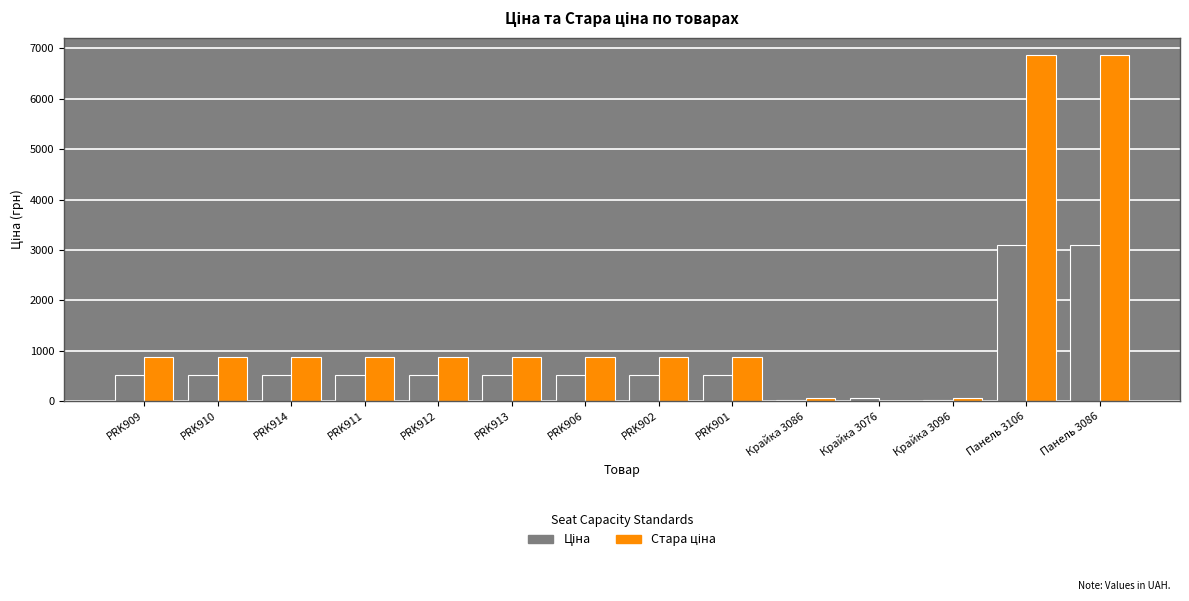

How many groups of bars are there?

14